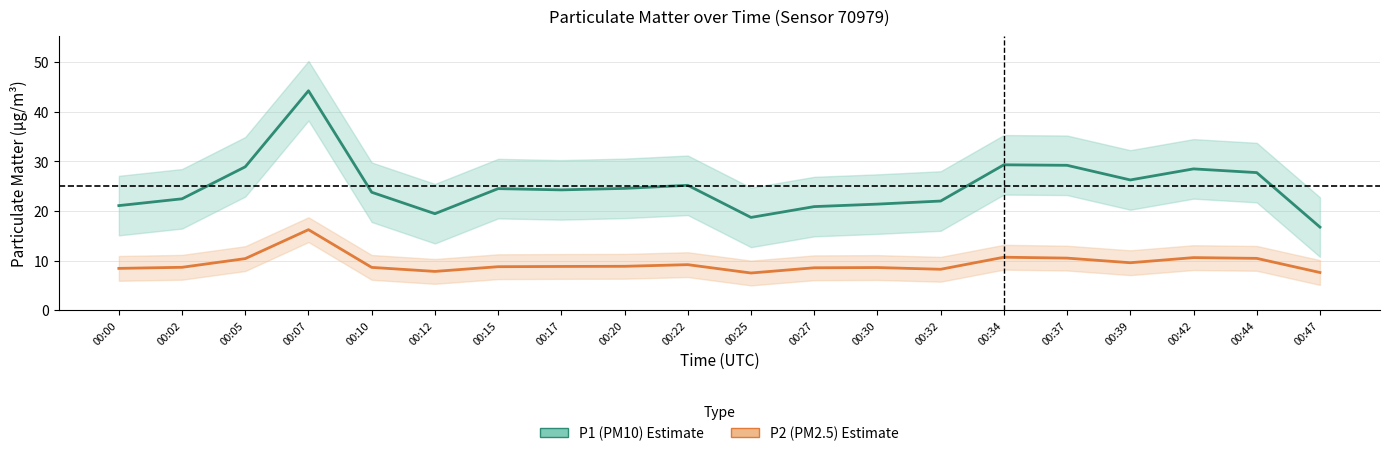

What is the difference between the P2 (PM2.5) values at 00:00 and 00:05?

2.0